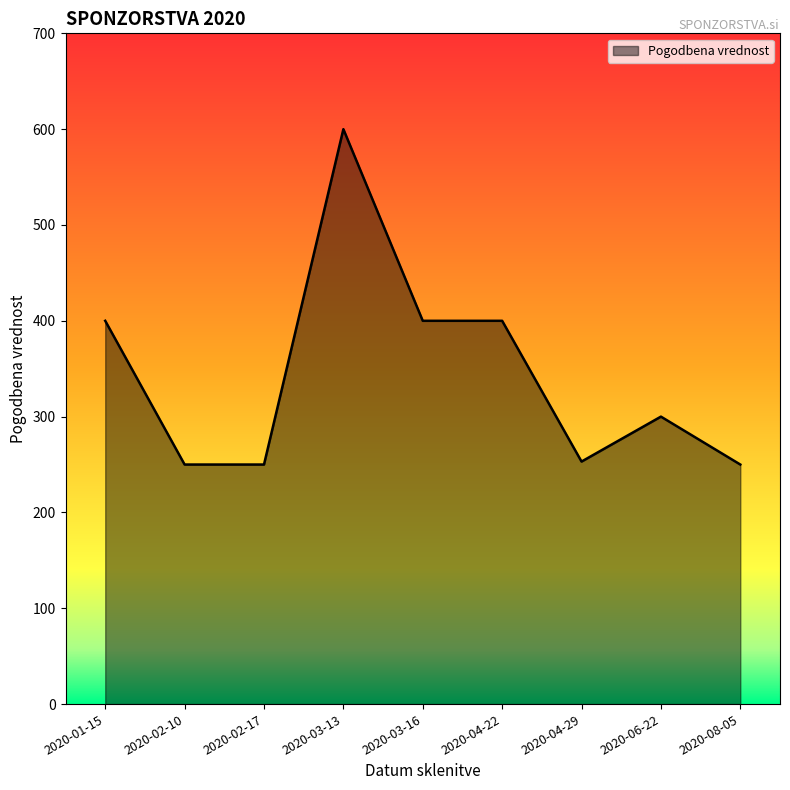

The chart shows a value of 87.0 at 2020-03-16. True or false?

False